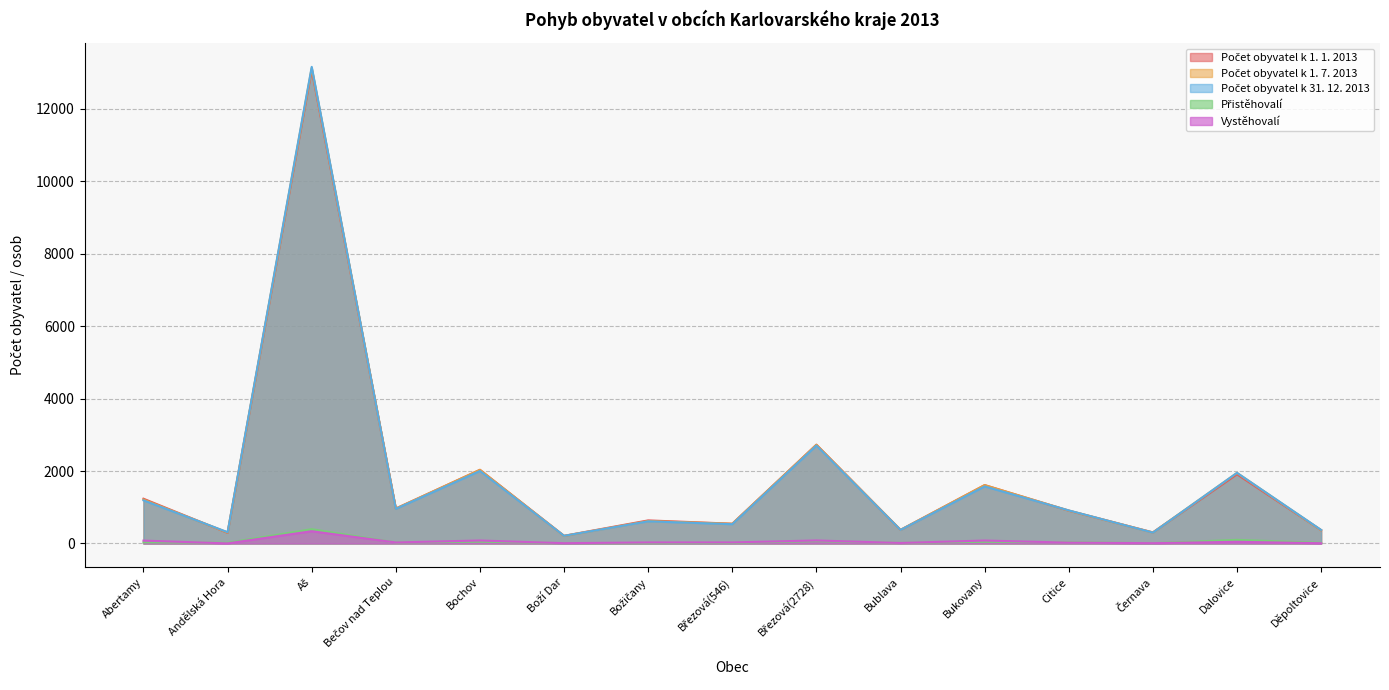

How many lines are shown in the chart?

5